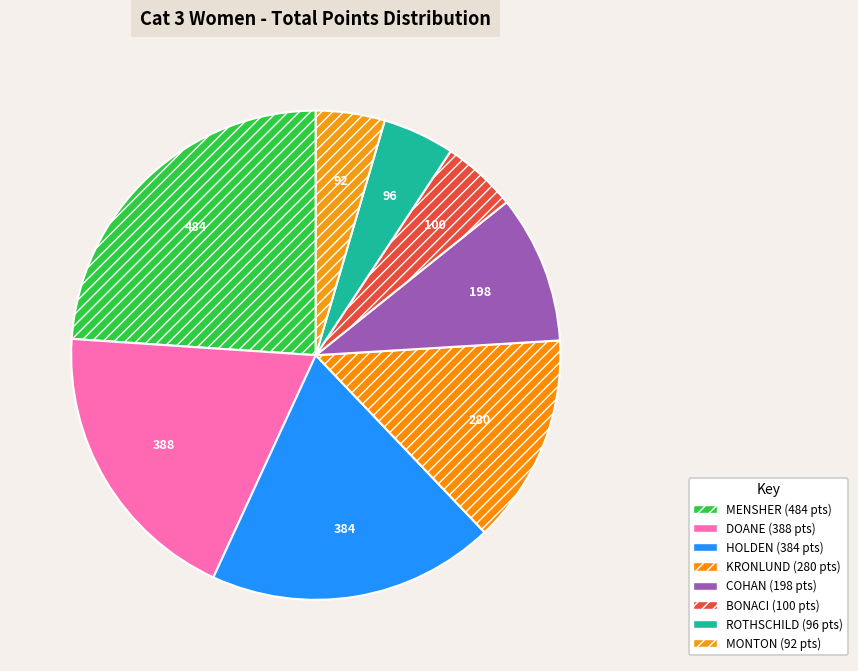

How many segments does this pie chart have?

8